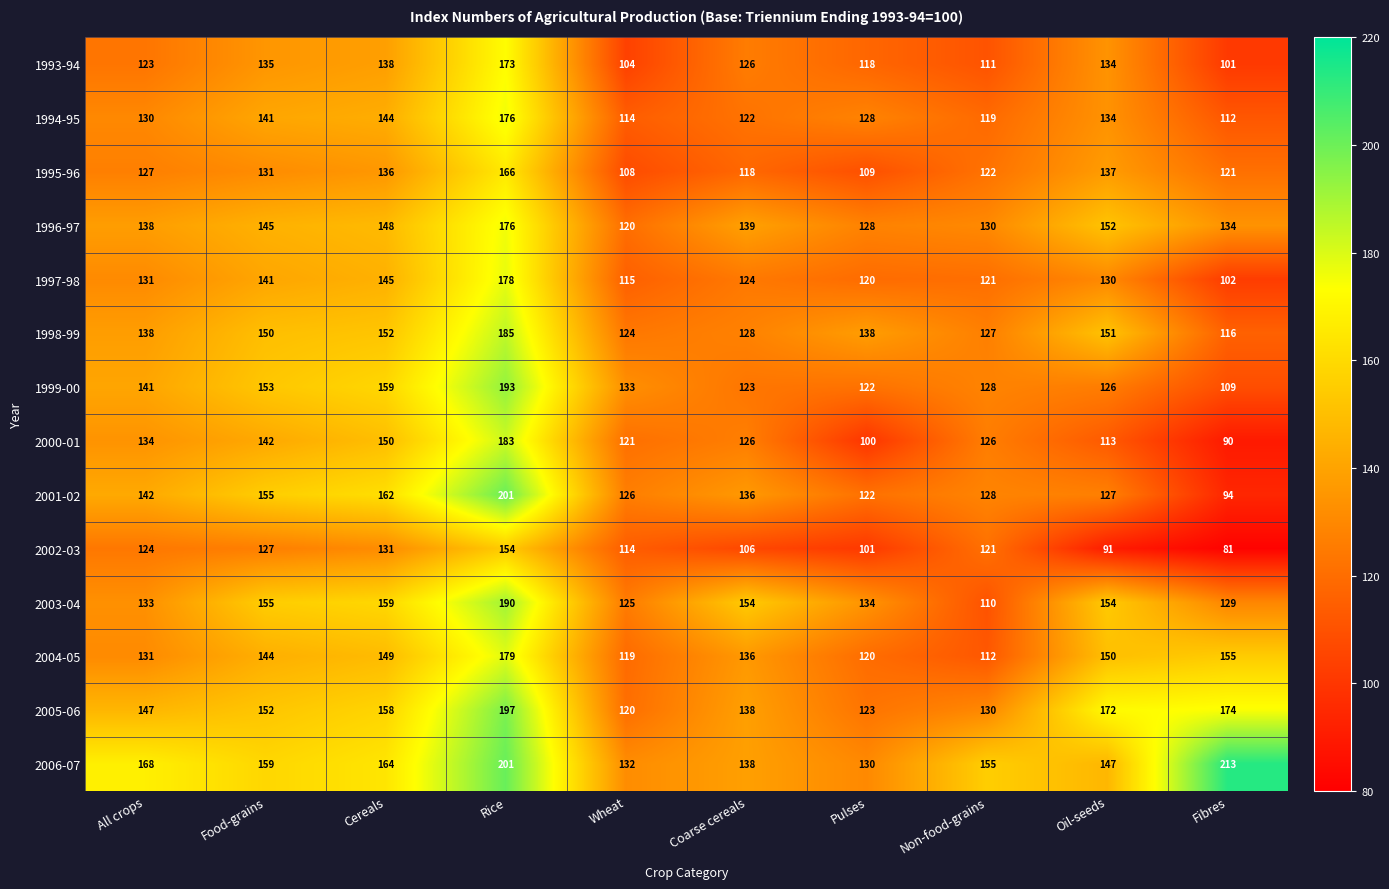

At which category is the sum across all series the highest?

Rice